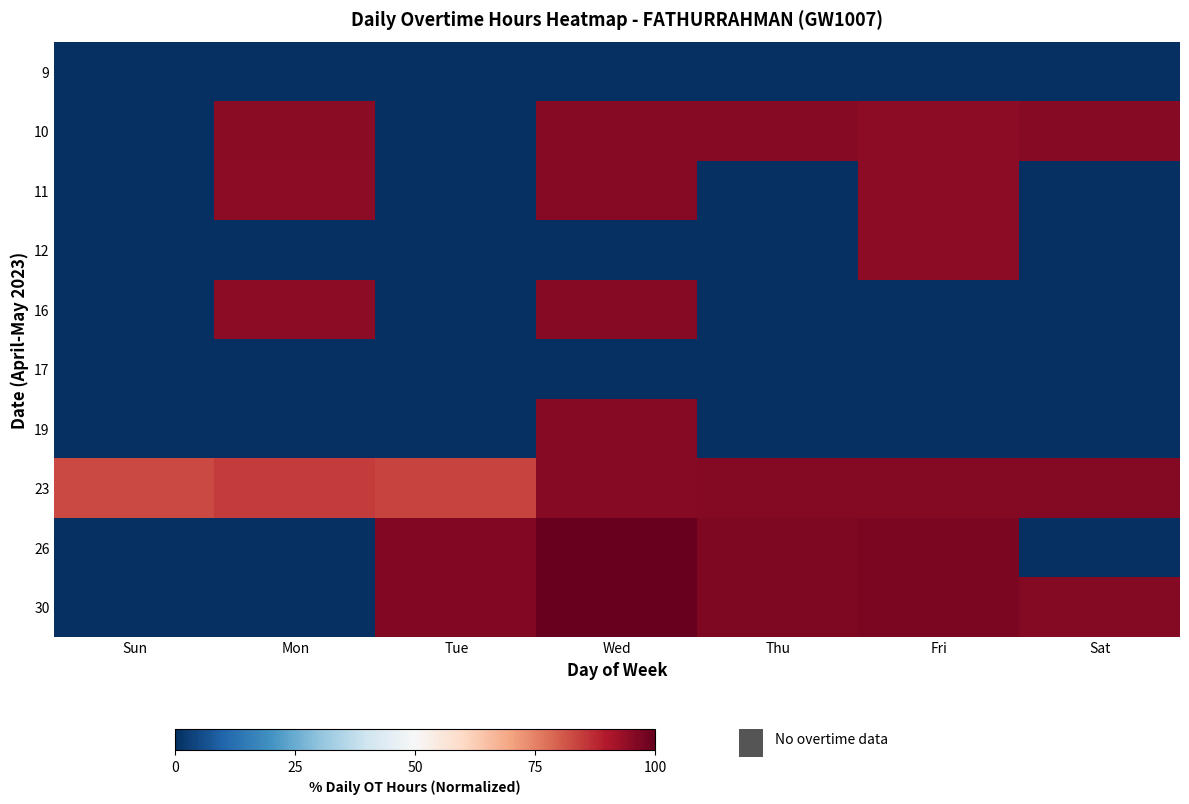

What is the spread (max minus min) of values at Wed?

100.0